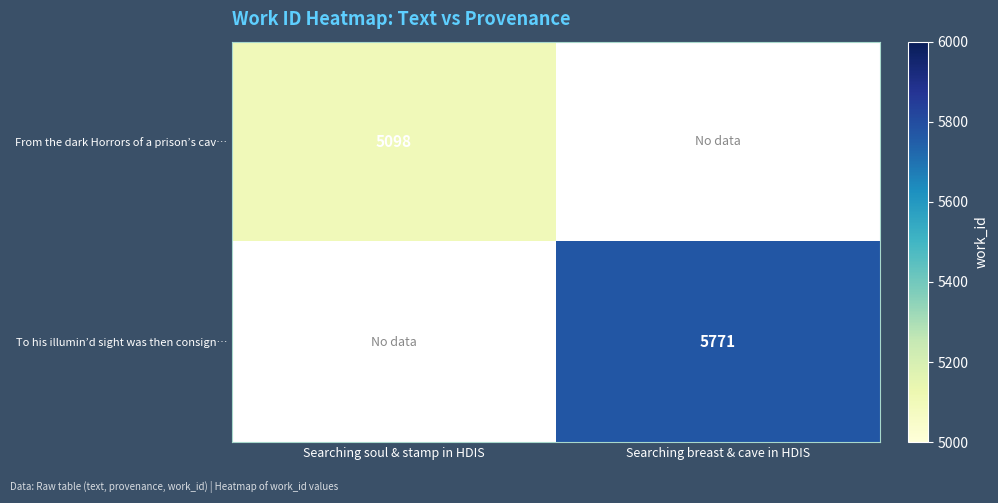

Is it true that To his illumin’d sight was then consign… equals 10132 at Searching breast & cave in HDIS?

False